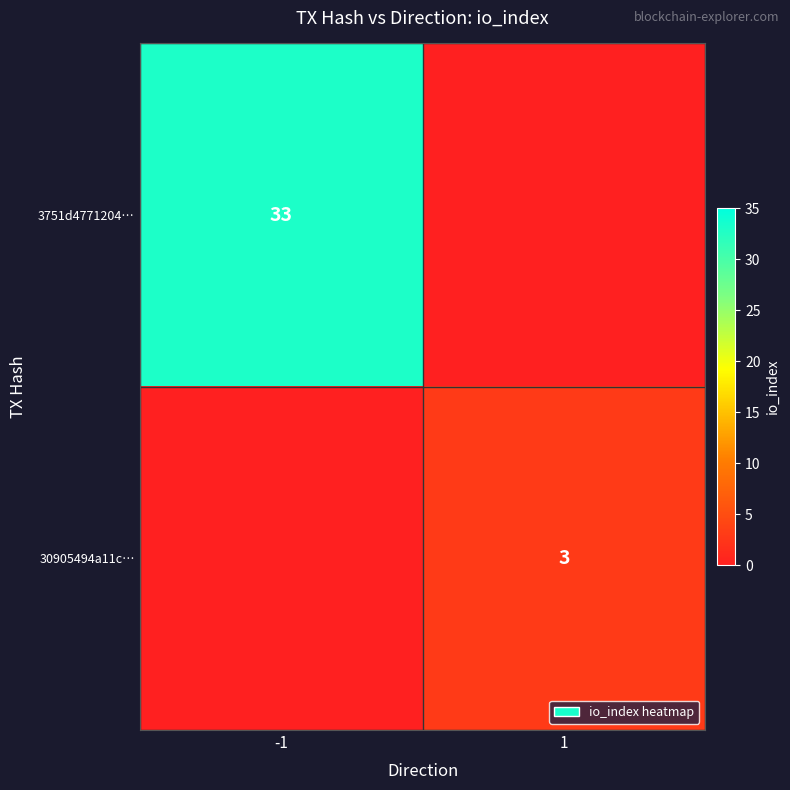

Is it true that 3751d4771204… equals 33.0 at -1?

True